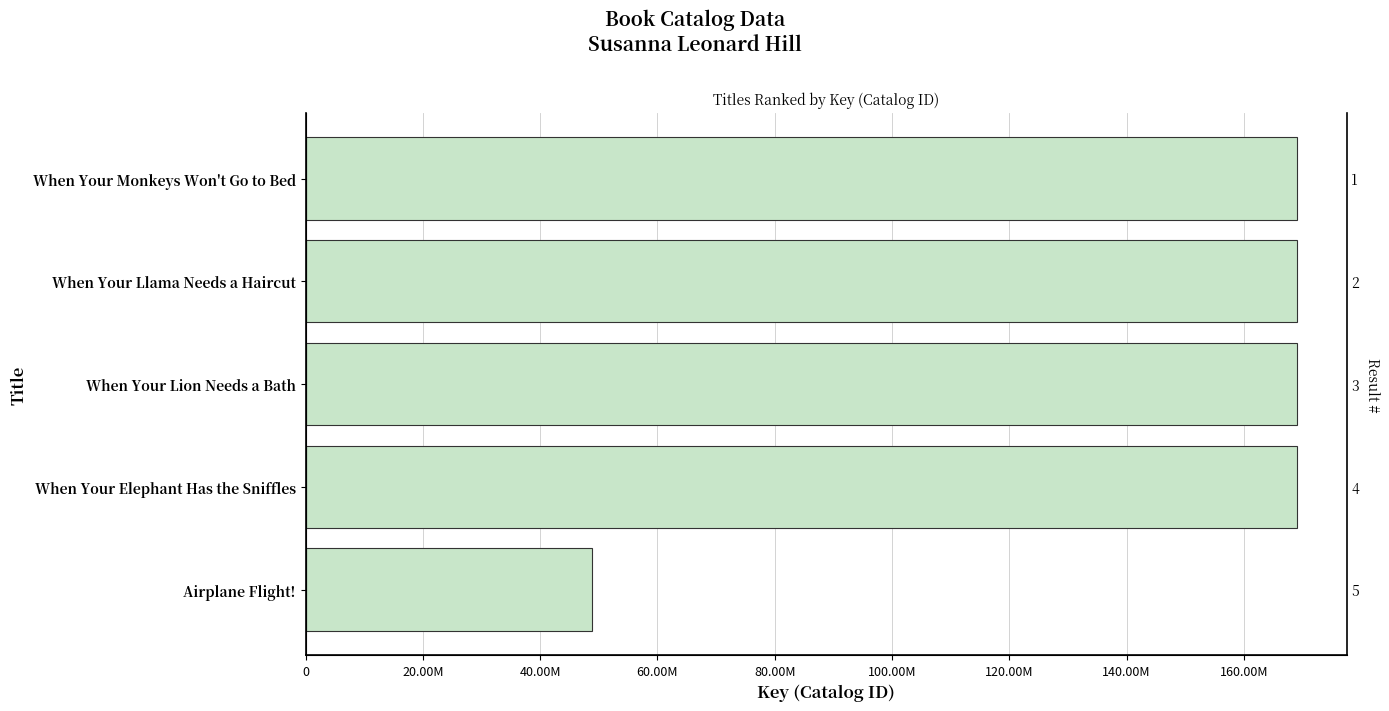

What is the smallest value displayed?

48827322